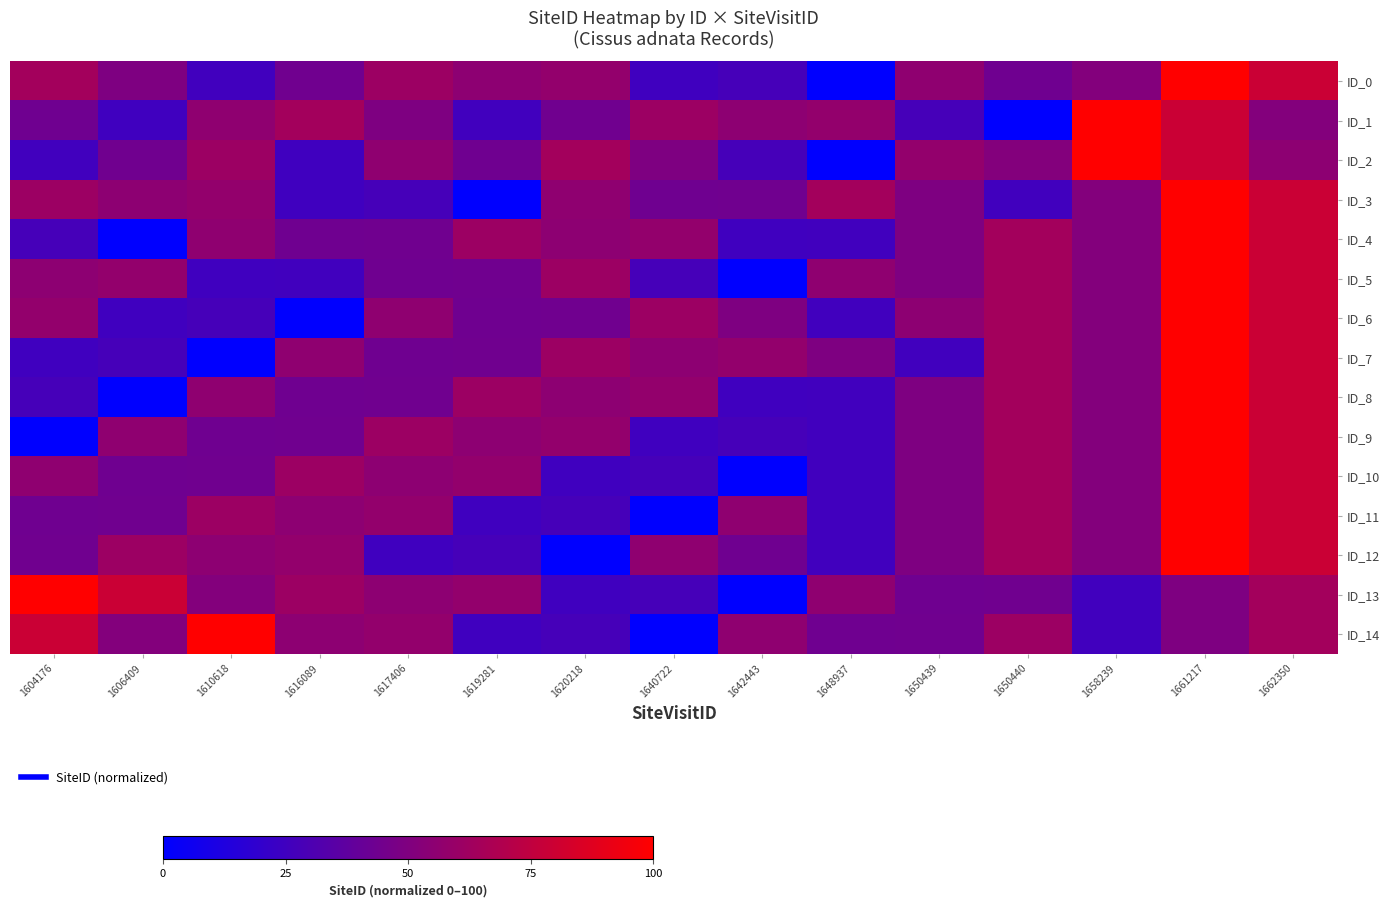

Which series has the largest total across all categories?

ID_0